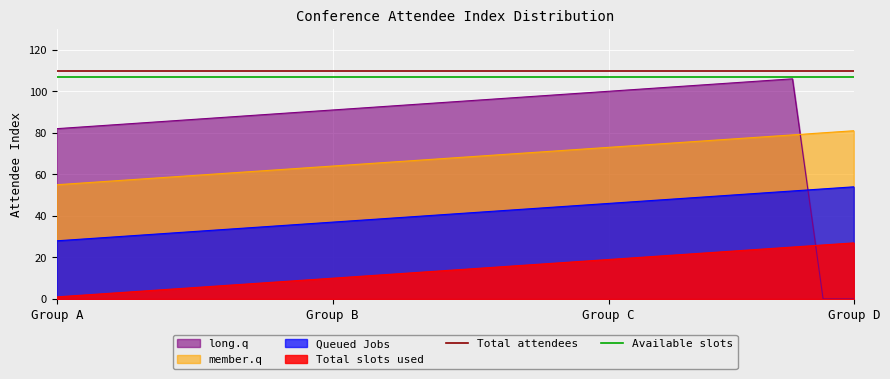

Which series has the largest range (max minus min)?

long.q